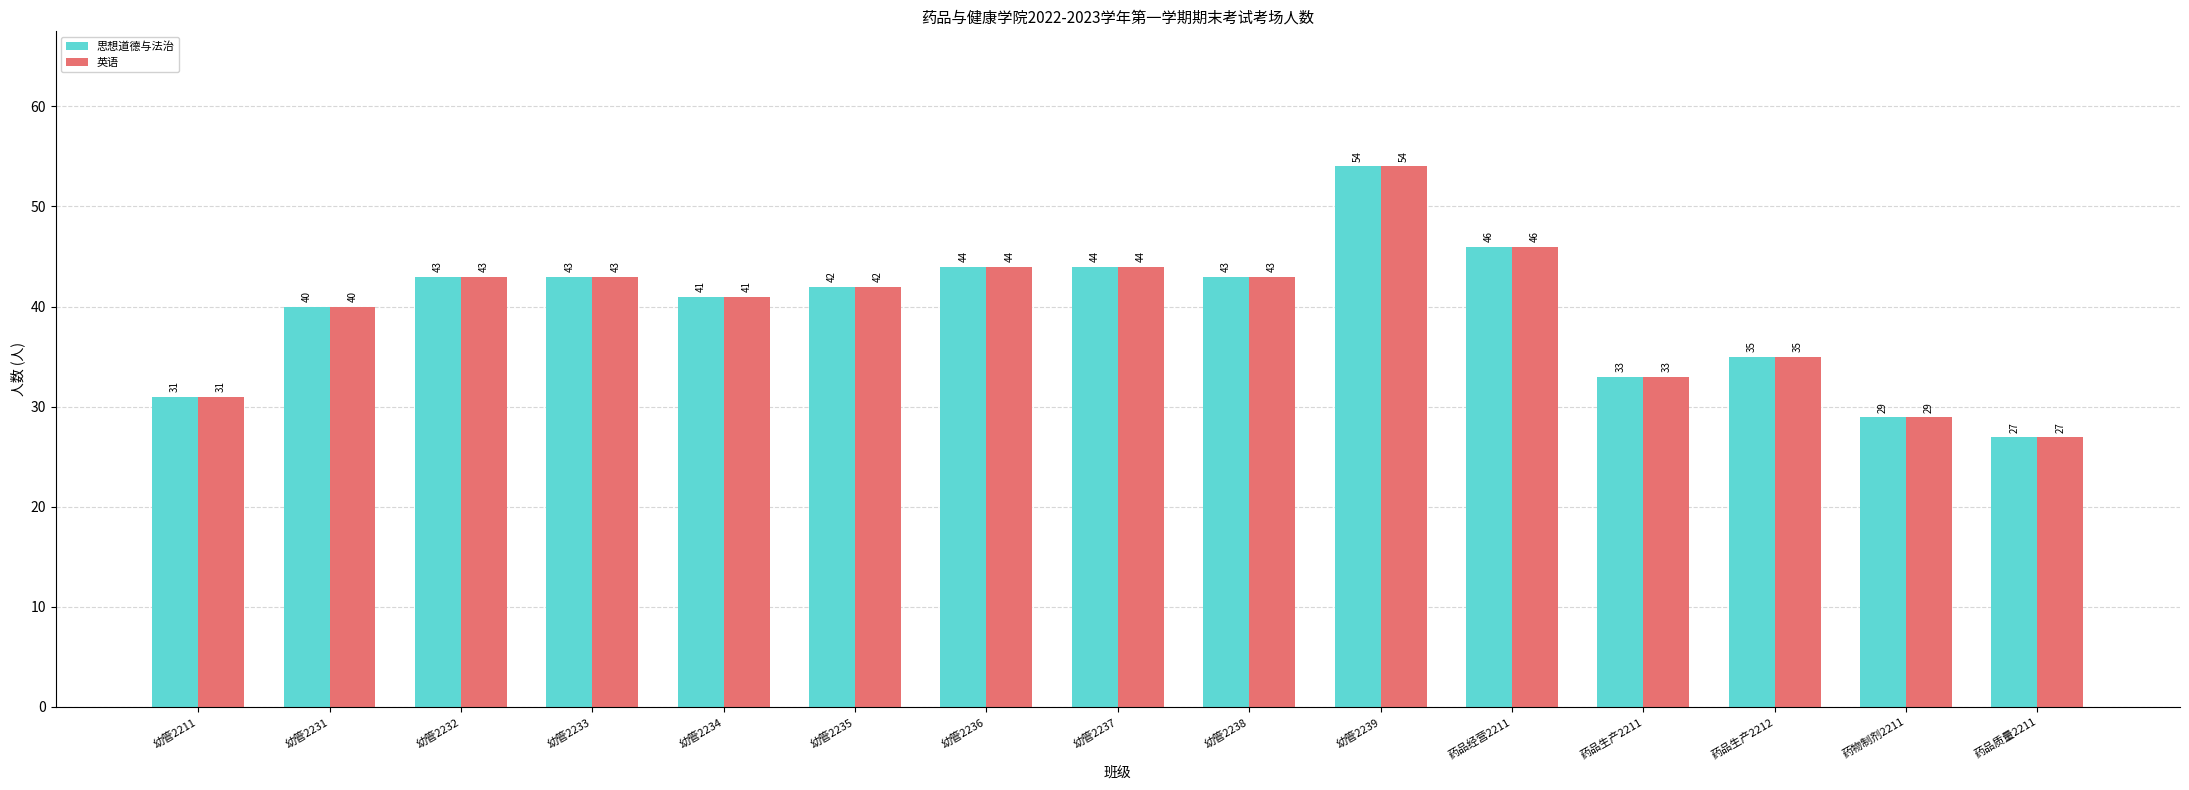

At which label does 英语 first exceed 42?

幼管2232